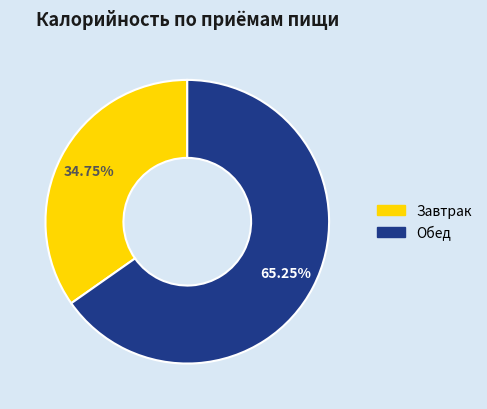

Combined, what portion of the pie is Обед and Завтрак?

100.0%